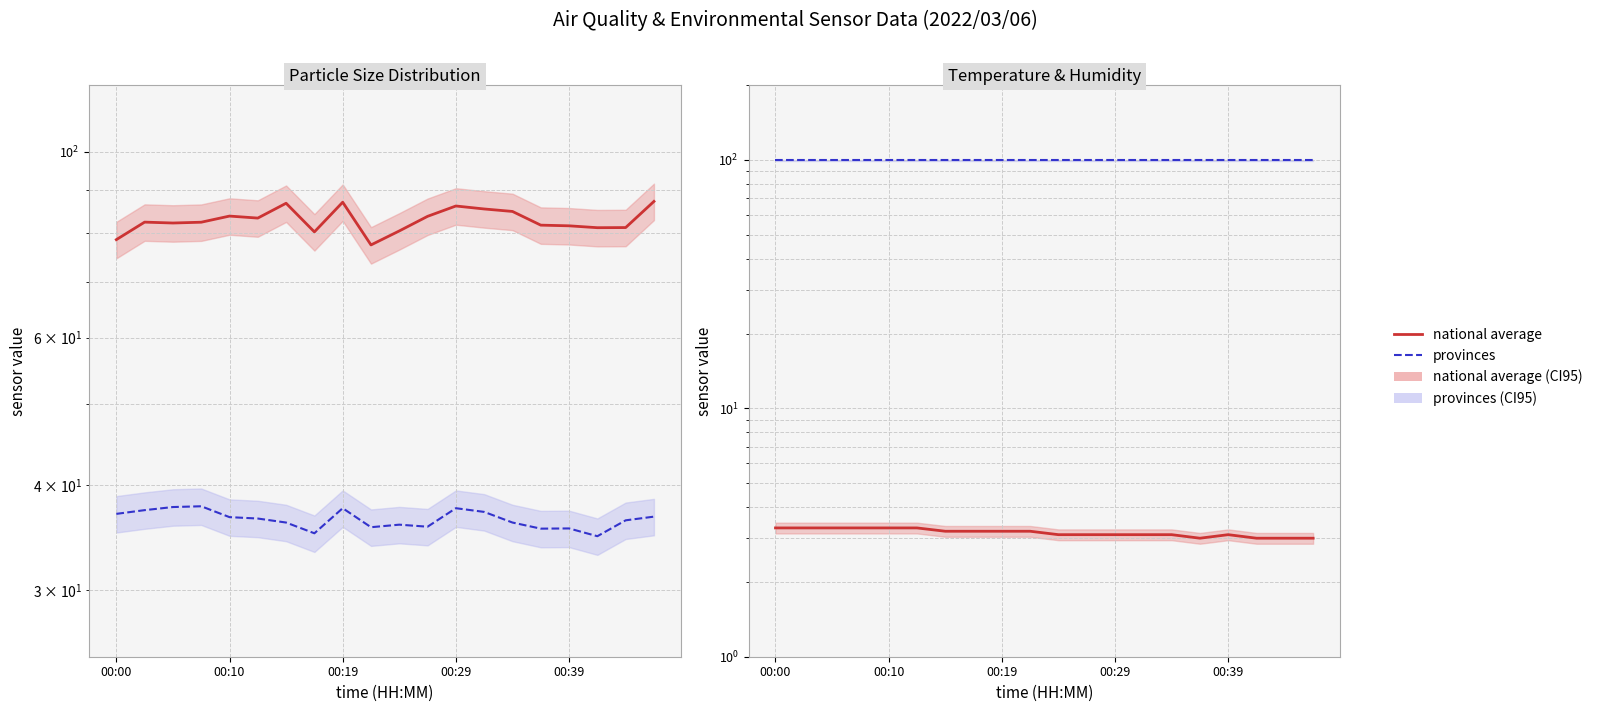

The SDS_P2 (provinces) series shows 37.6 at 00:19. True or false?

True